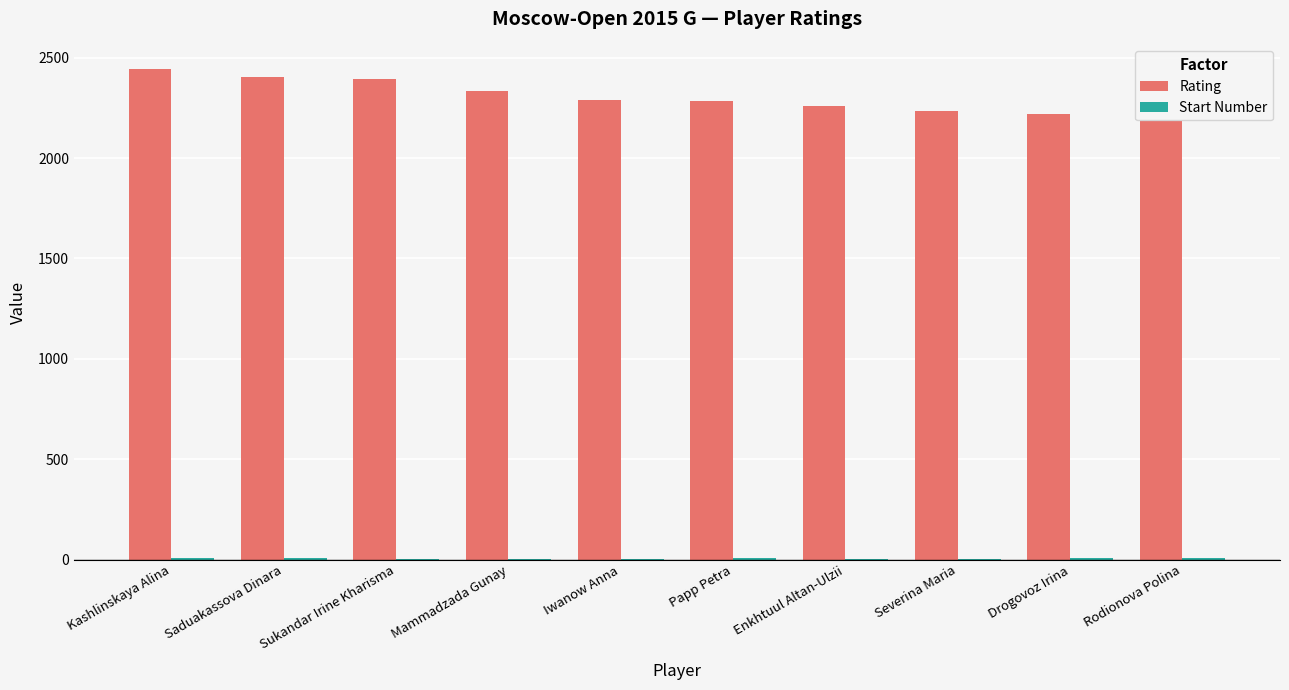

Which series has the largest total across all categories?

Rating